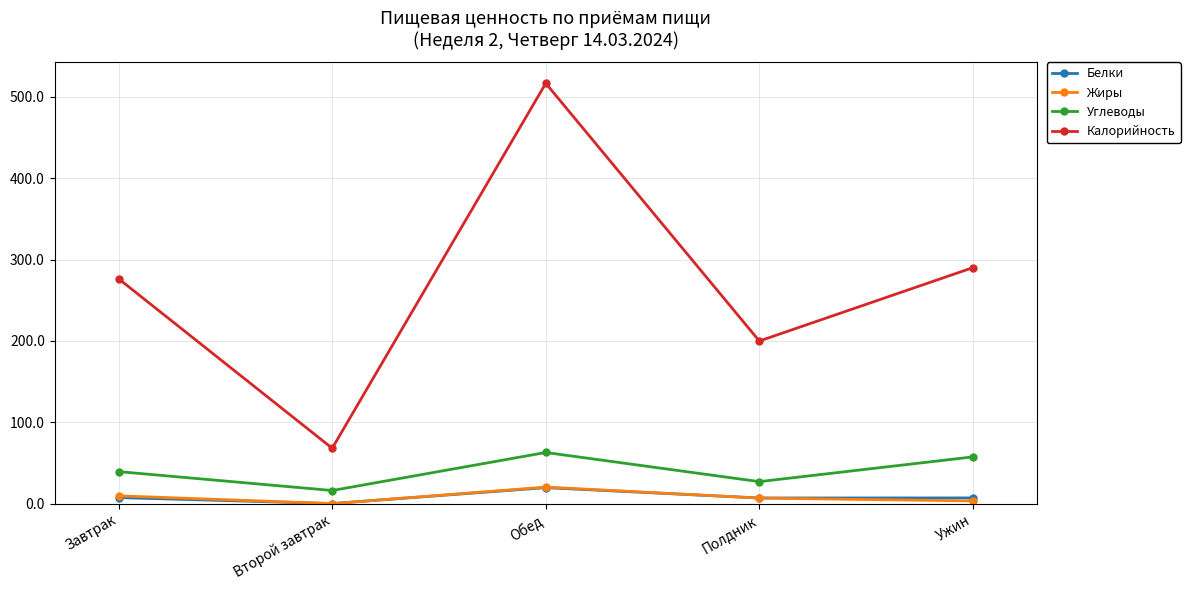

At which label does Углеводы first exceed 39?

Завтрак